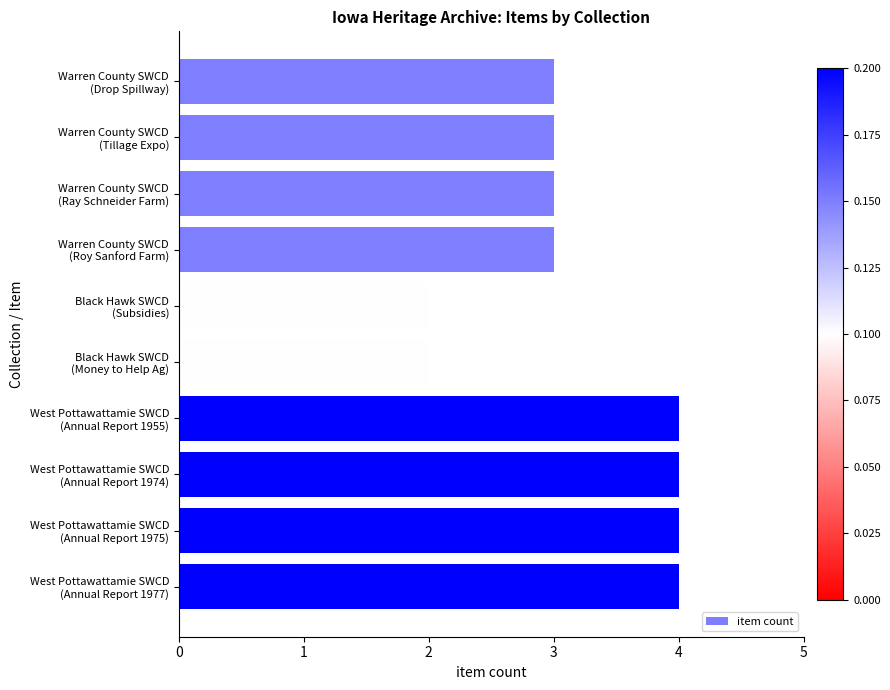

Are the bars grouped side by side (vs. stacked)?

No